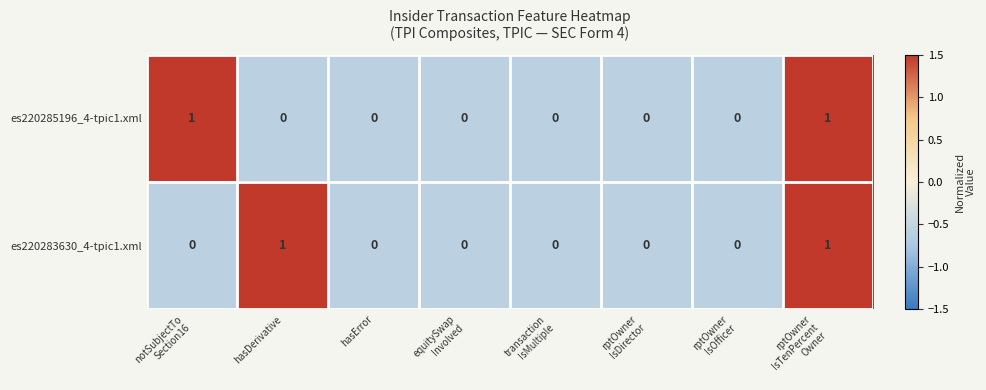

Count the es220283630_4-tpic1.xml values in the range 0 to 1.

8